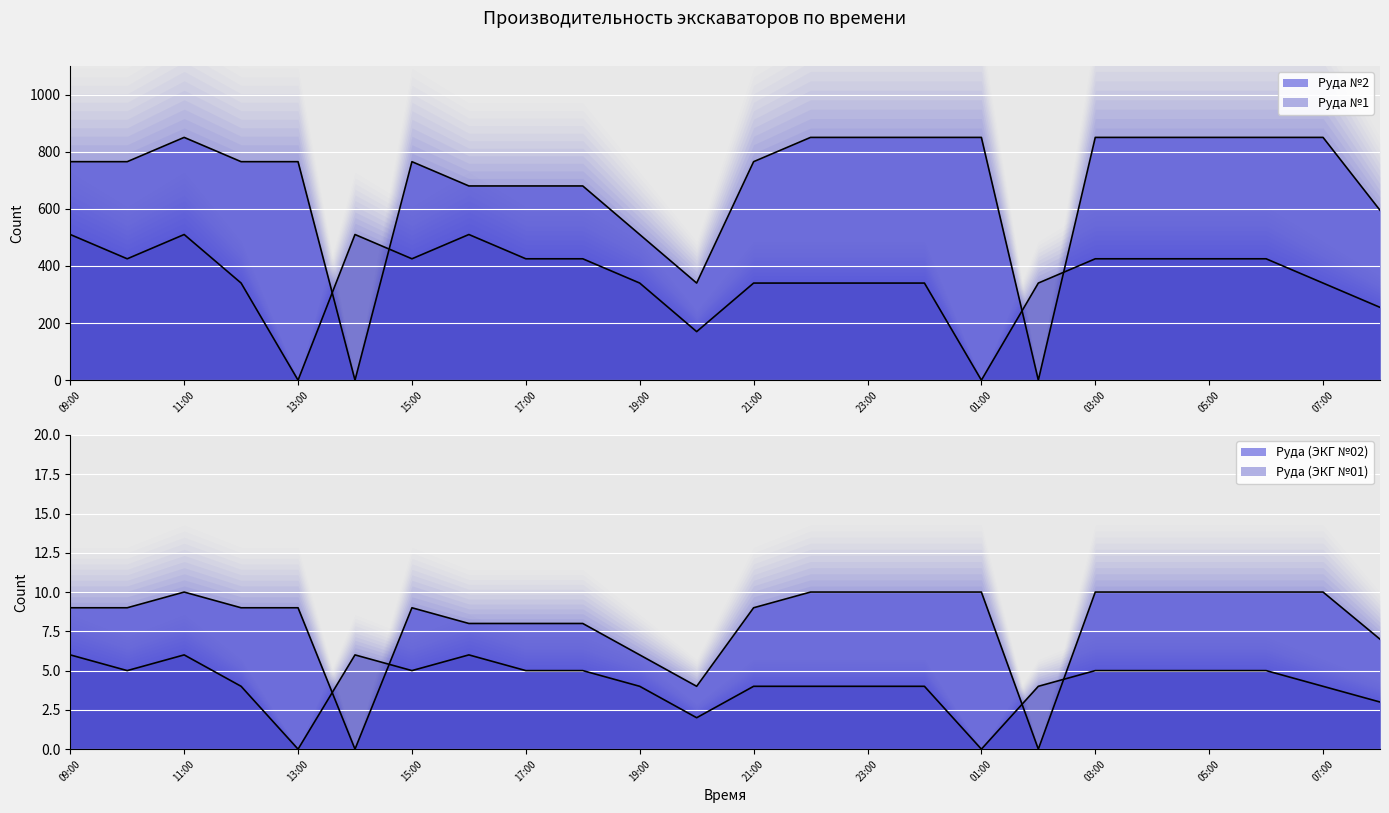

What is the sum of the Руда (ЭКГ №02) values at 20:00 and 15:00?

13